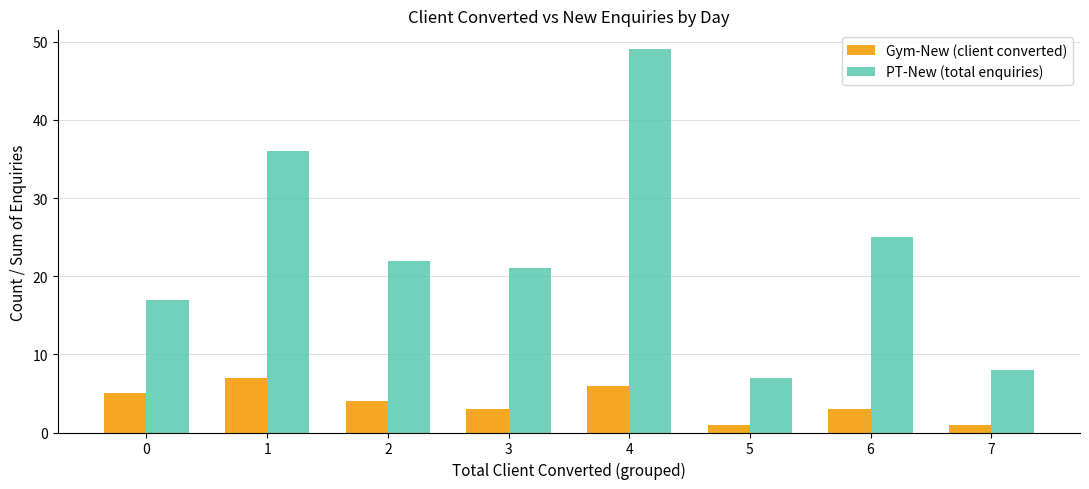

Rank the categories by PT-New (total enquiries) value from highest to lowest.

4, 1, 6, 2, 3, 0, 7, 5